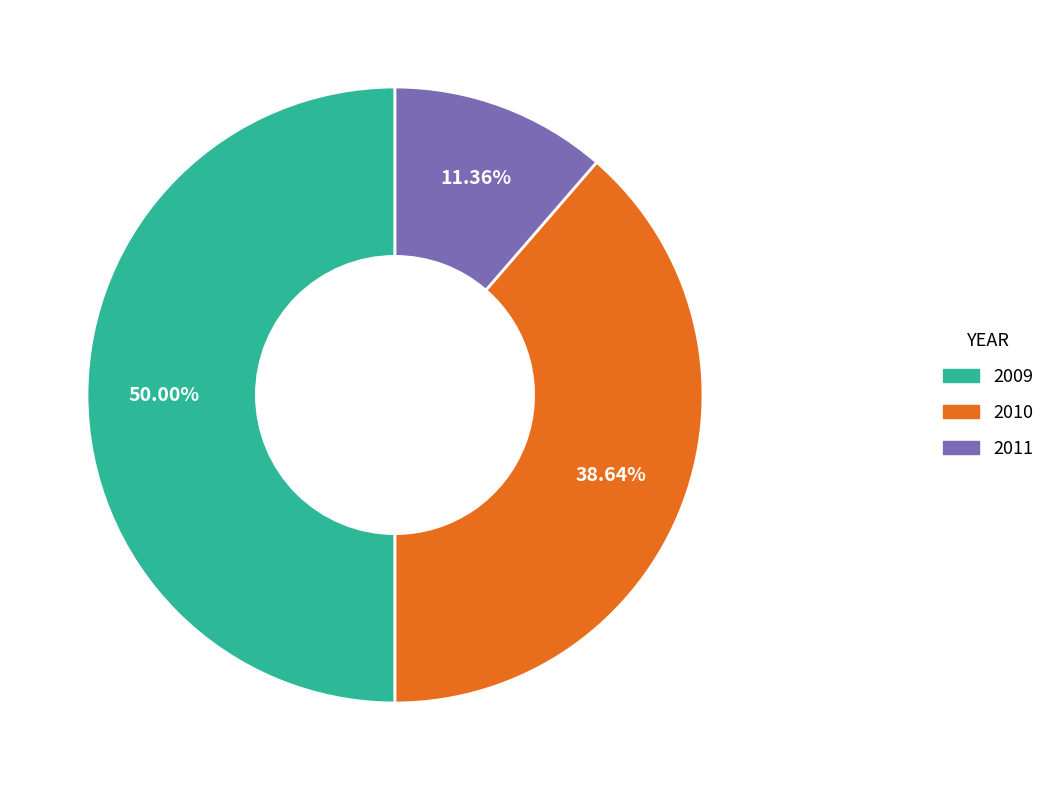

What percentage is NOT represented by 2009?

50.0%